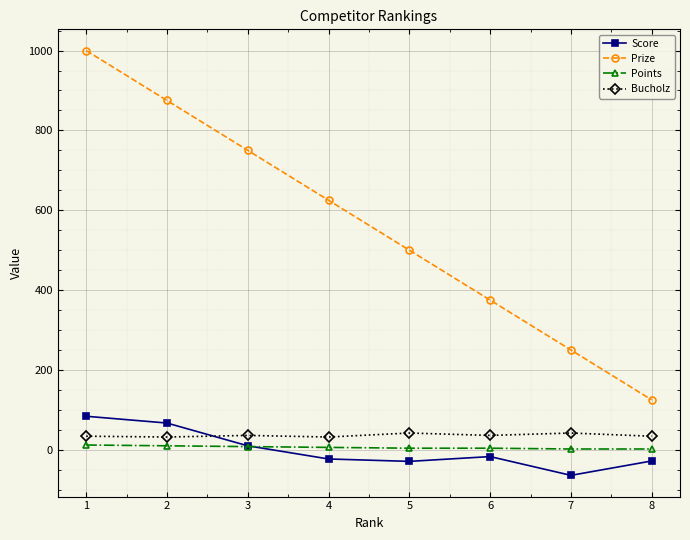

How many intersections are there between Points and Score?

1